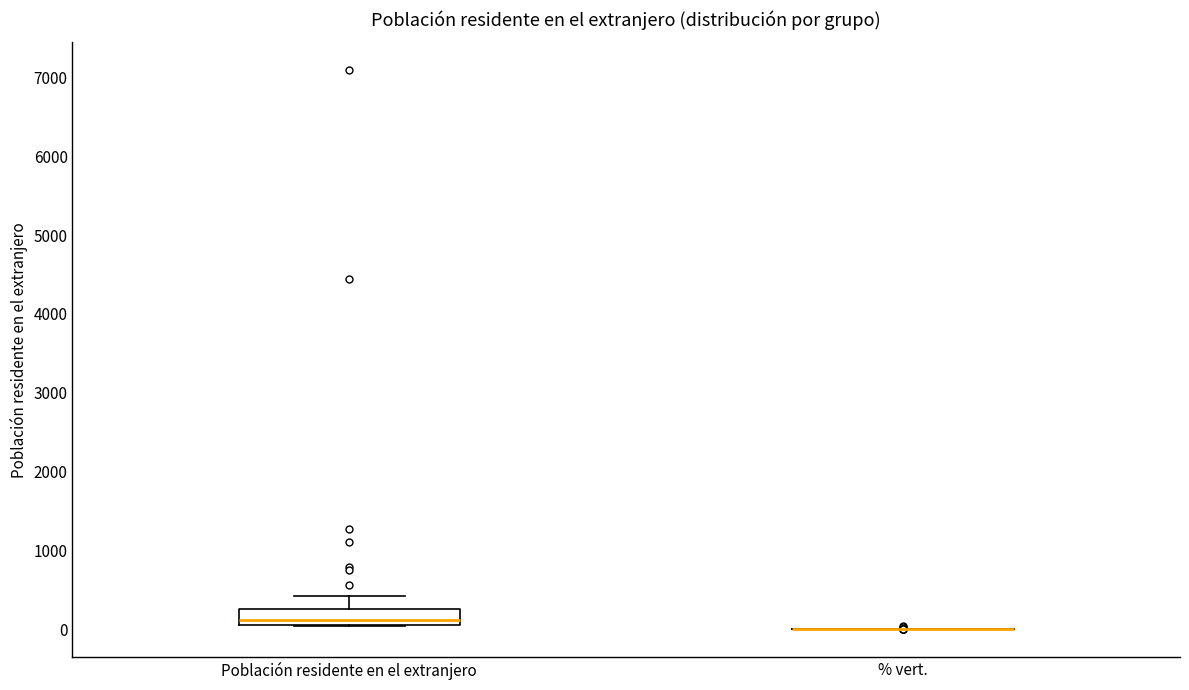

Reading left to right, transcribe this box plot: for each box, give where its median line is, the range the box spans, and where its two whiskers end, as read against the y-axis. The values are not printed on the chart, so give them approximately, as read against the axis.

Población residente en el extranjero: median 100 (just above the box's lower edge), box 100 to 300, whiskers 0 to 400
% vert.: box collapsed to a line at 0, whiskers 0 to 0